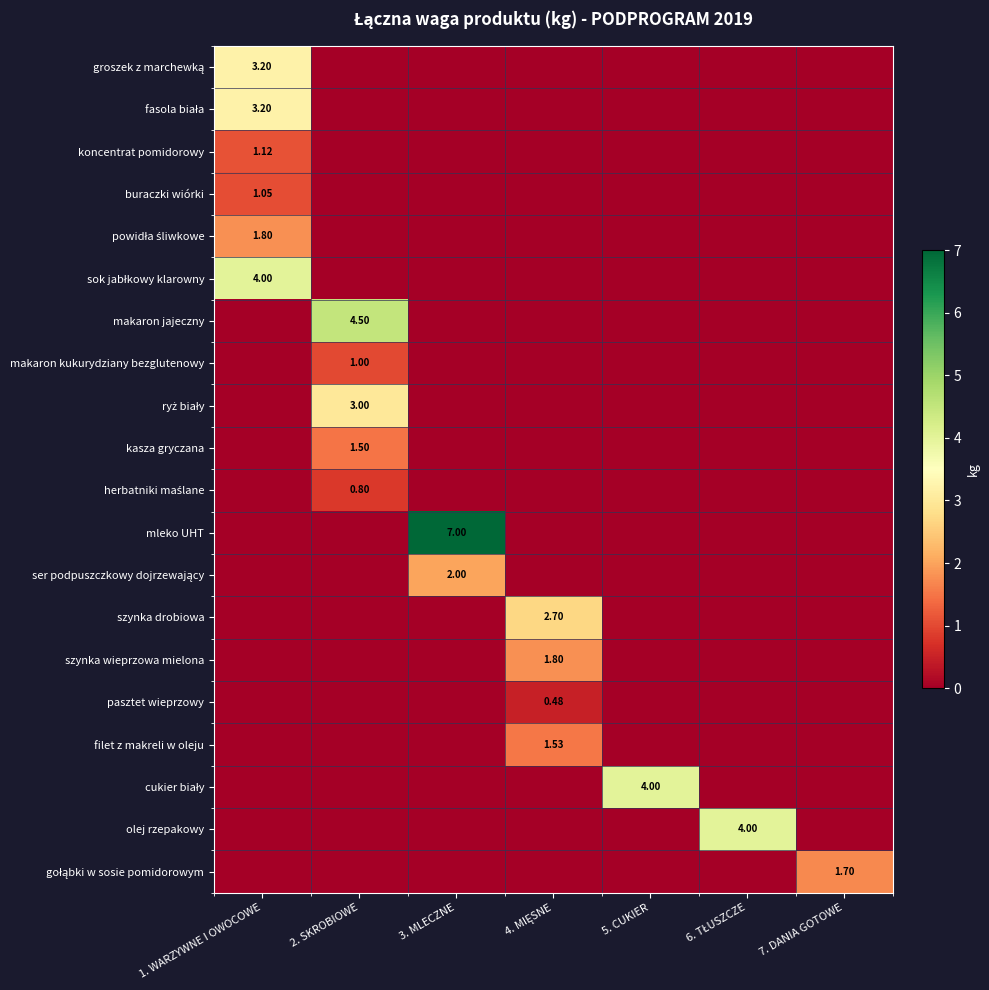

True or false: mleko UHT has a value of -2.8 at 6. TŁUSZCZE.

False